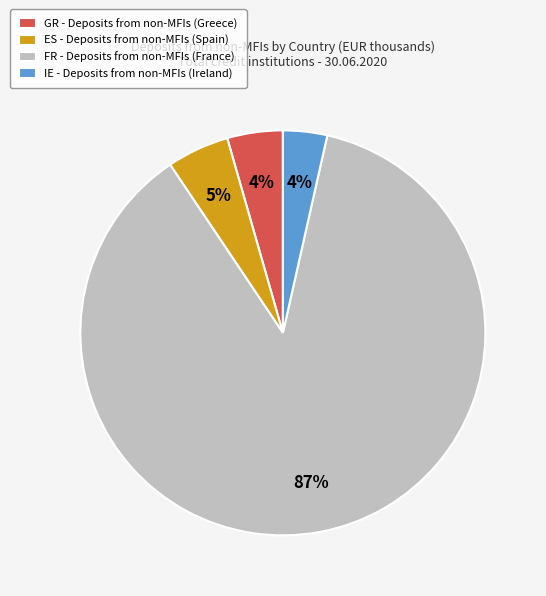

To the nearest percent, what percentage of the pie is GR?

4%